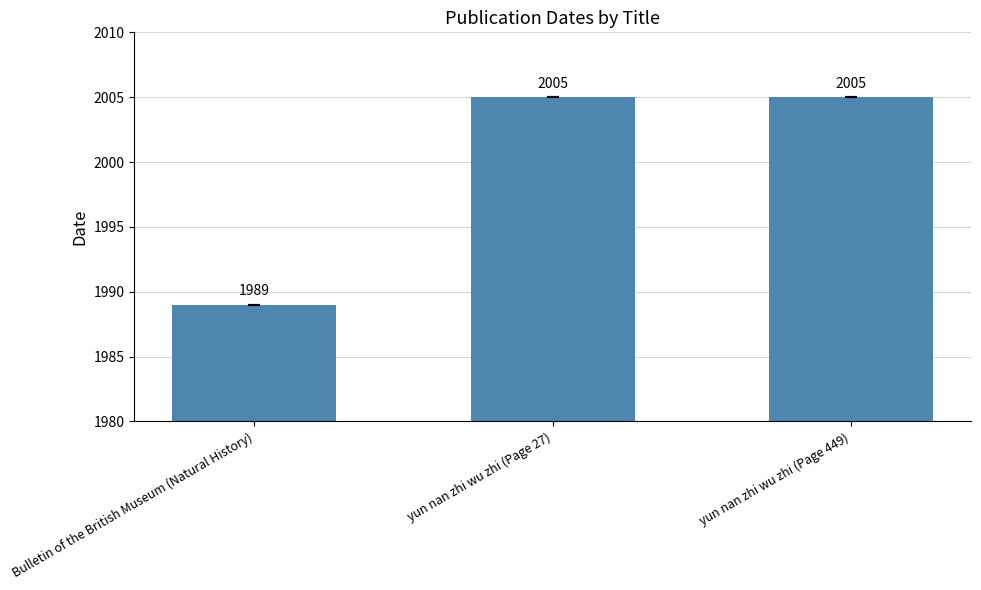

Is it true that the value at Bulletin of the British Museum (Natural History) is 730?

False